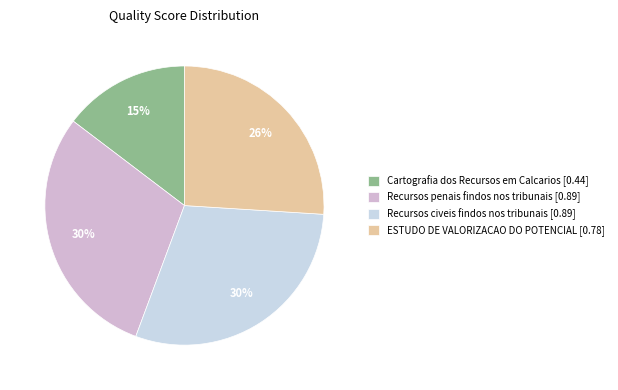

Which has a higher value, Recursos penais findos nos tribunais or ESTUDO DE VALORIZACAO DO POTENCIAL?

Recursos penais findos nos tribunais